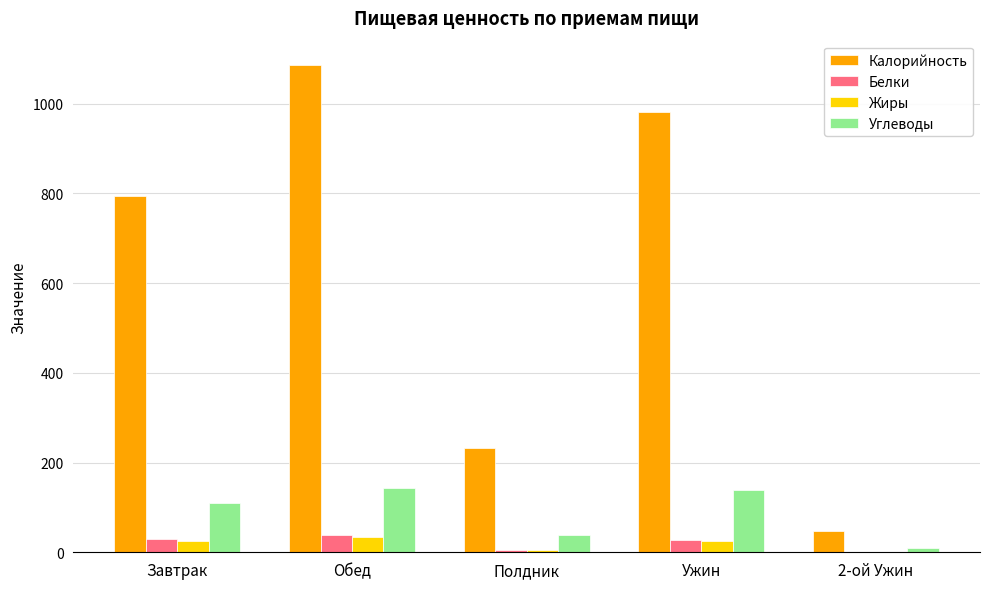

Which series has the largest total across all categories?

Калорийность